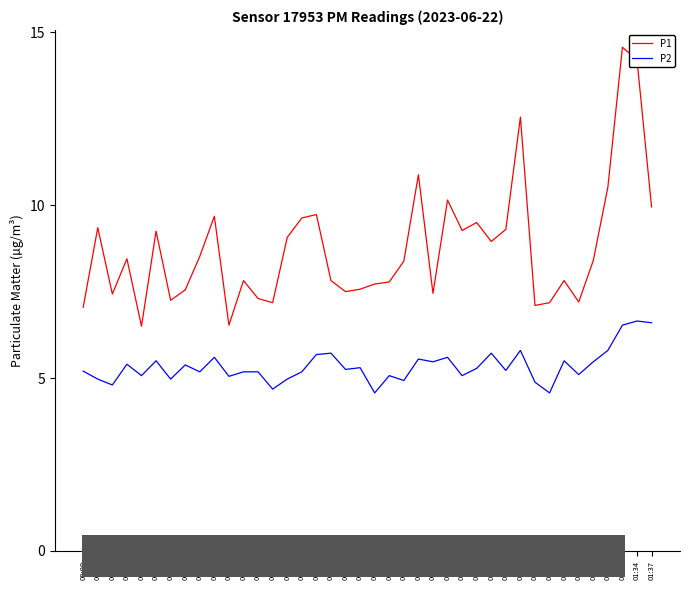

What position from the left is 00:49?

21